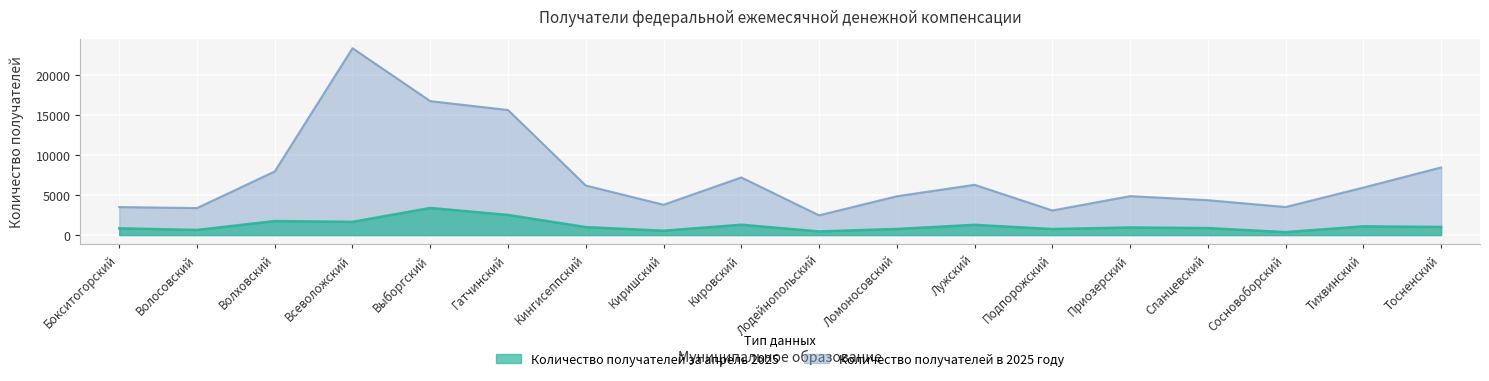

How many interior local peaks does the Количество получателей в 2025 году series have?

4